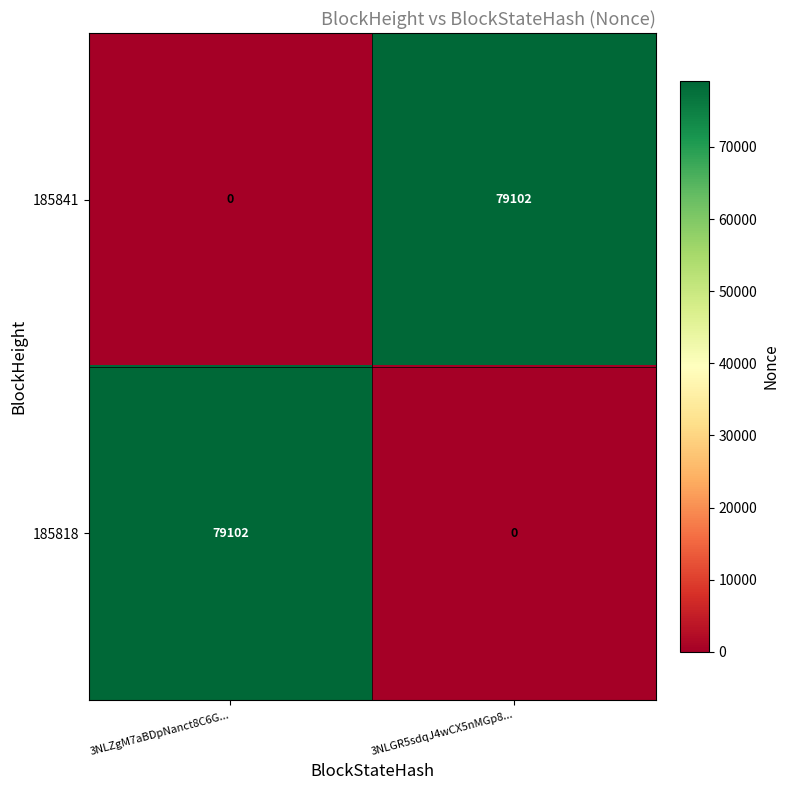

Rank the categories by 185841 value from highest to lowest.

3NLGR5sdqJ4wCX5nMGp8..., 3NLZgM7aBDpNanct8C6G...